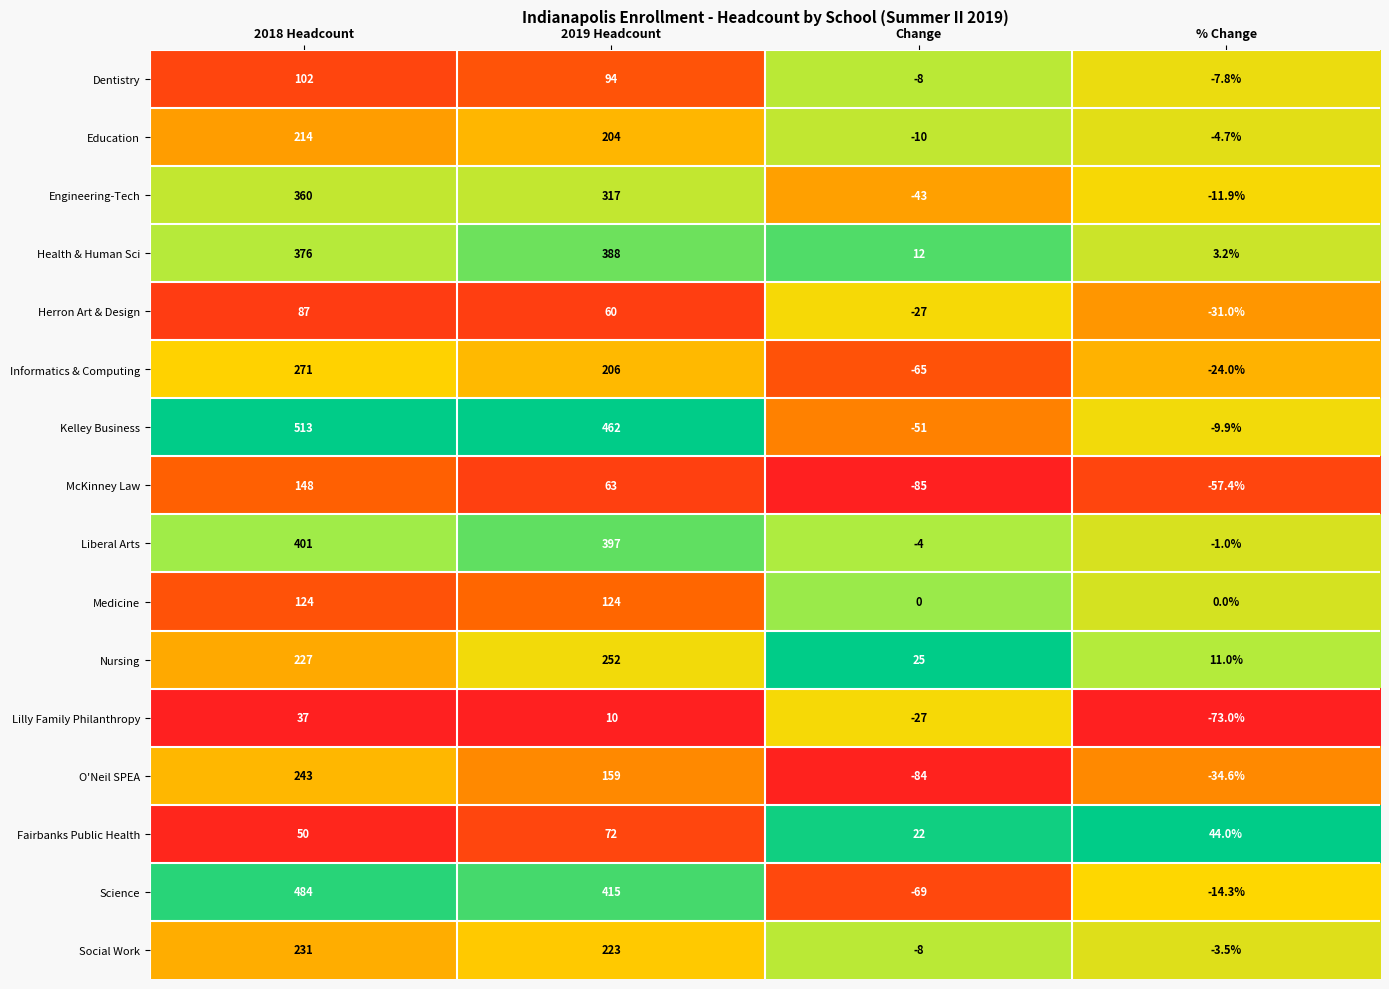

The value of Fairbanks Public Health at % Change is 29.7. True or false?

False